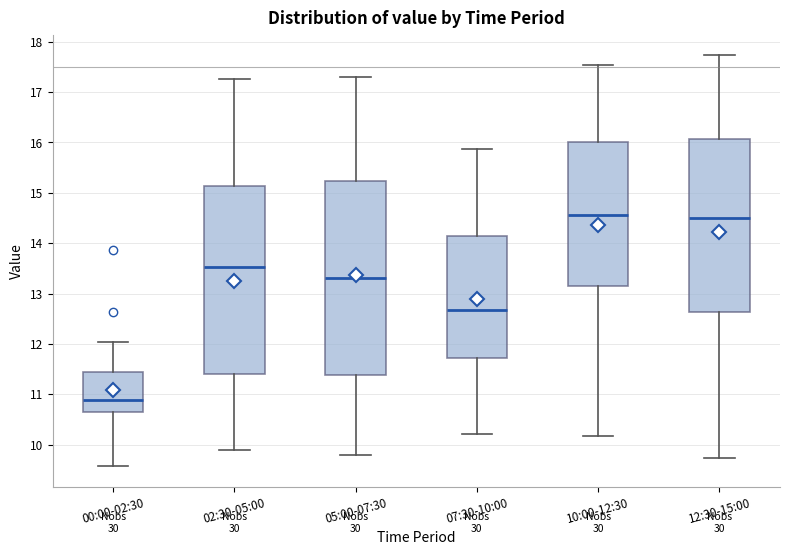

Where does the upper whisker of the box for 02:30-05:00 end on the y-axis? The values are not printed on the chart, so give them approximately, as read against the axis.

17.3